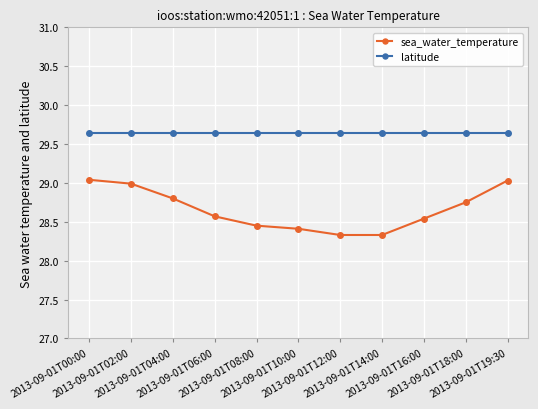

What is the total value across all series at 2013-09-01T00:00?

58.7